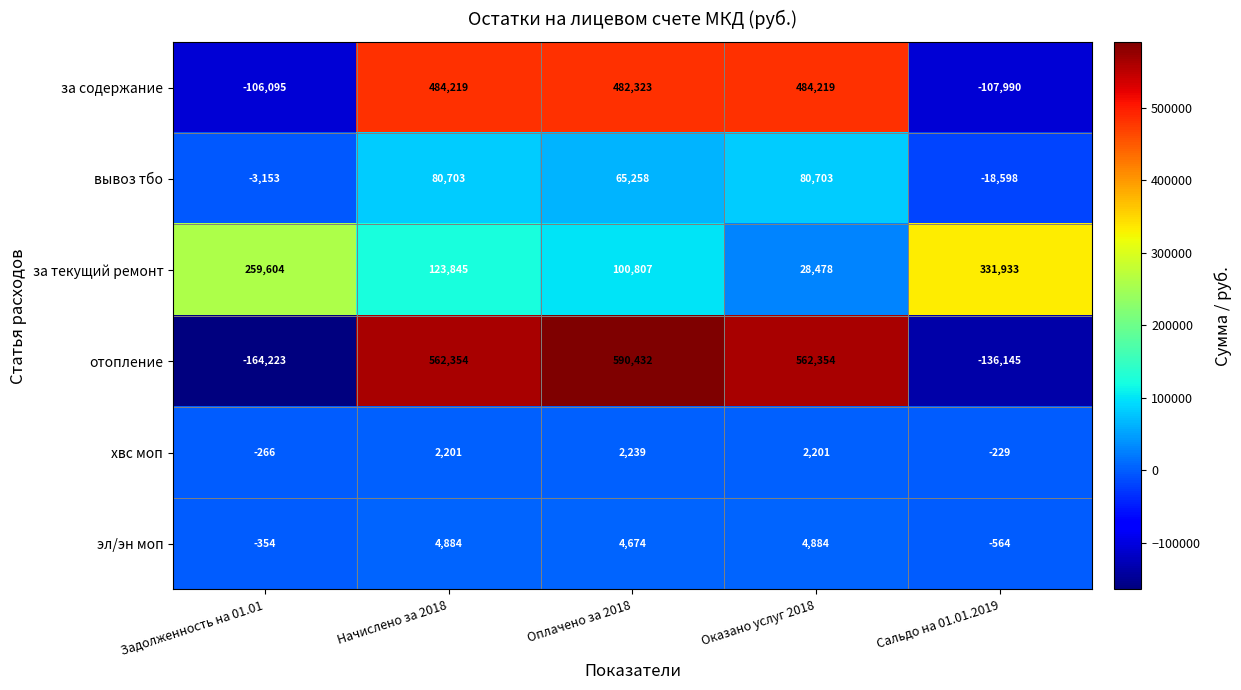

Which category has the lowest value in the хвс моп series?

Задолженность на 01.01